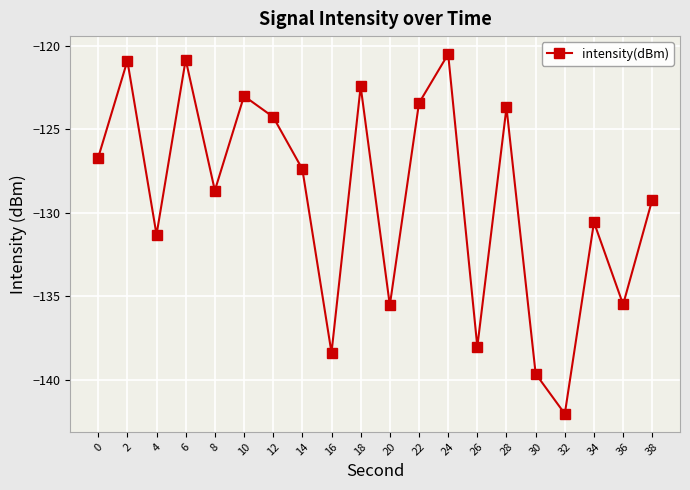

Read the value at 12.

-124.3